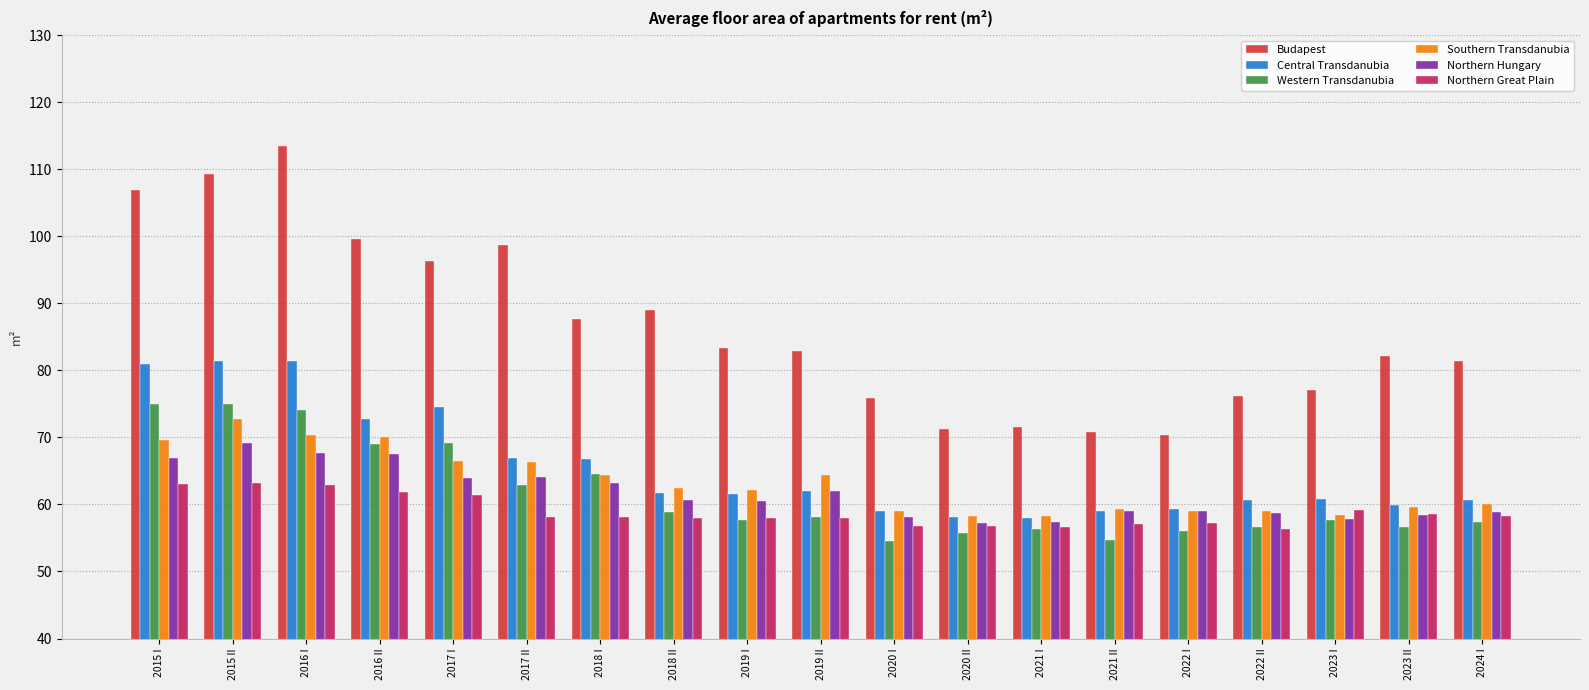

Where does the Western Transdanubia series first go above 57?

2015 I